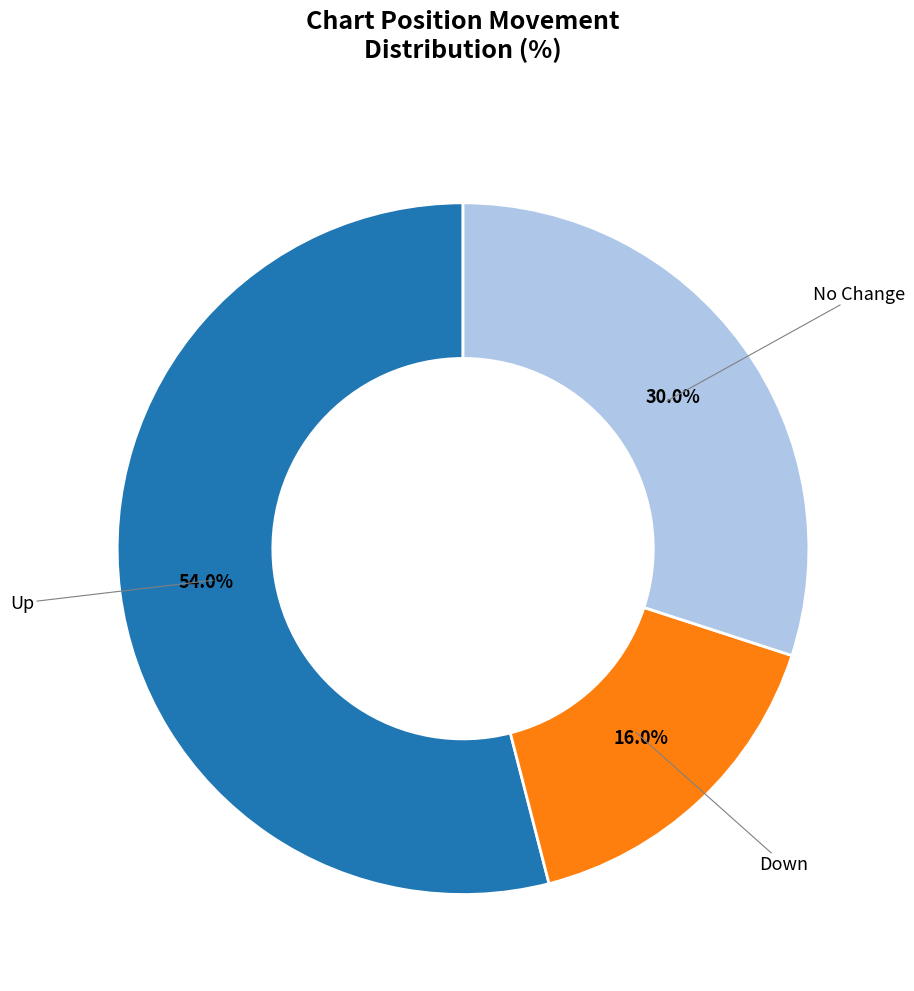

Is there any slice that represents more than half of the pie?

Yes